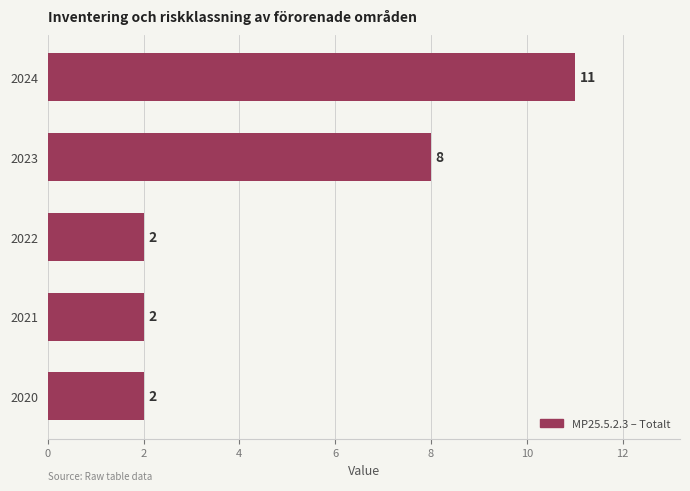

True or false: the data shows 4 at 2020.

False